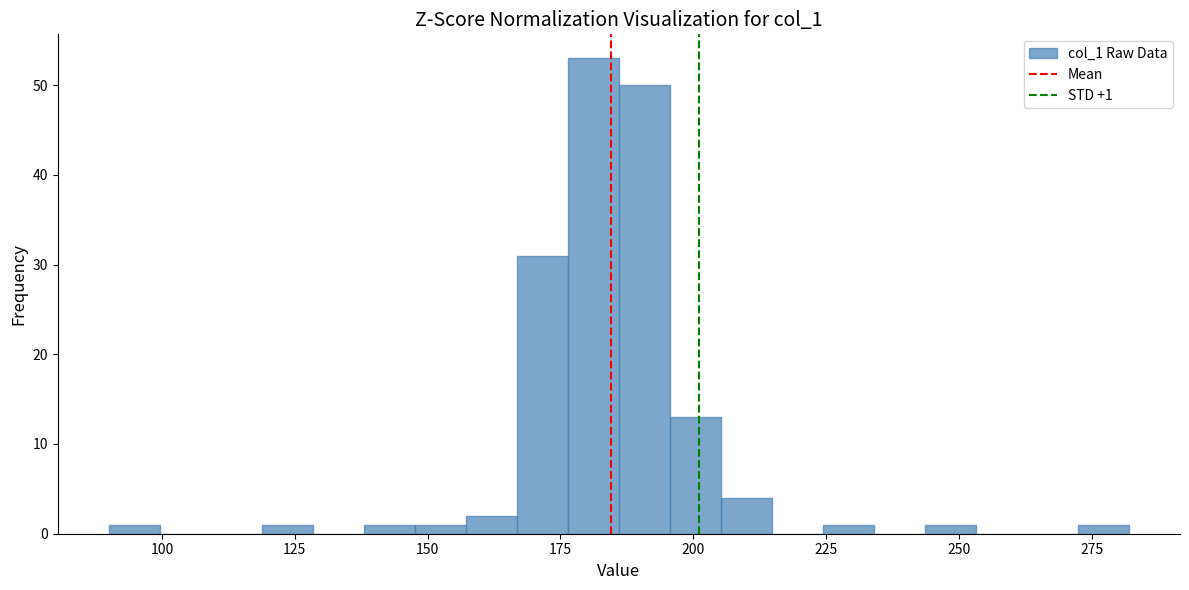

Read against the x-axis, roughly where is the centre of the tallest bar?

180